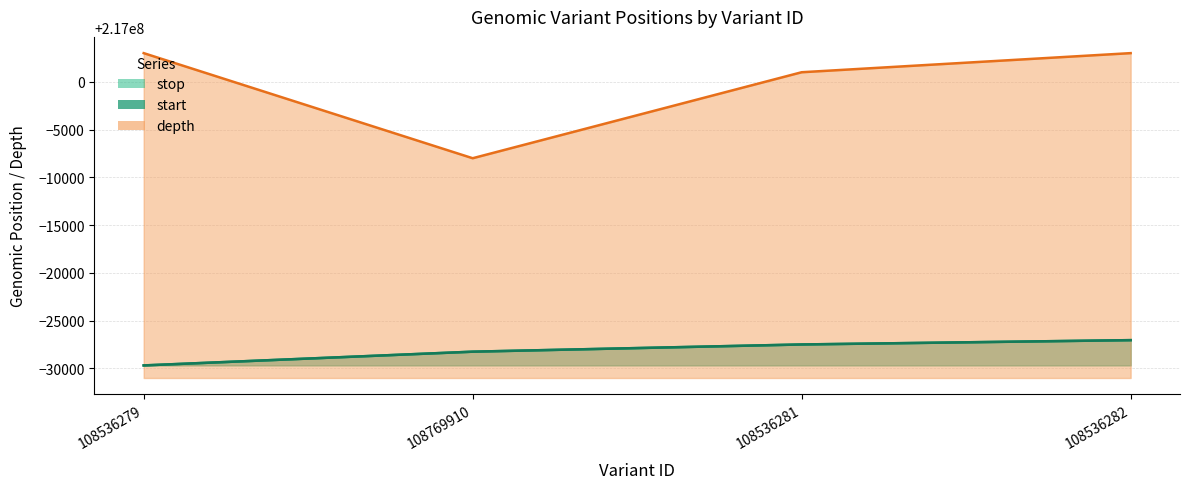

Which series has the largest total across all categories?

depth